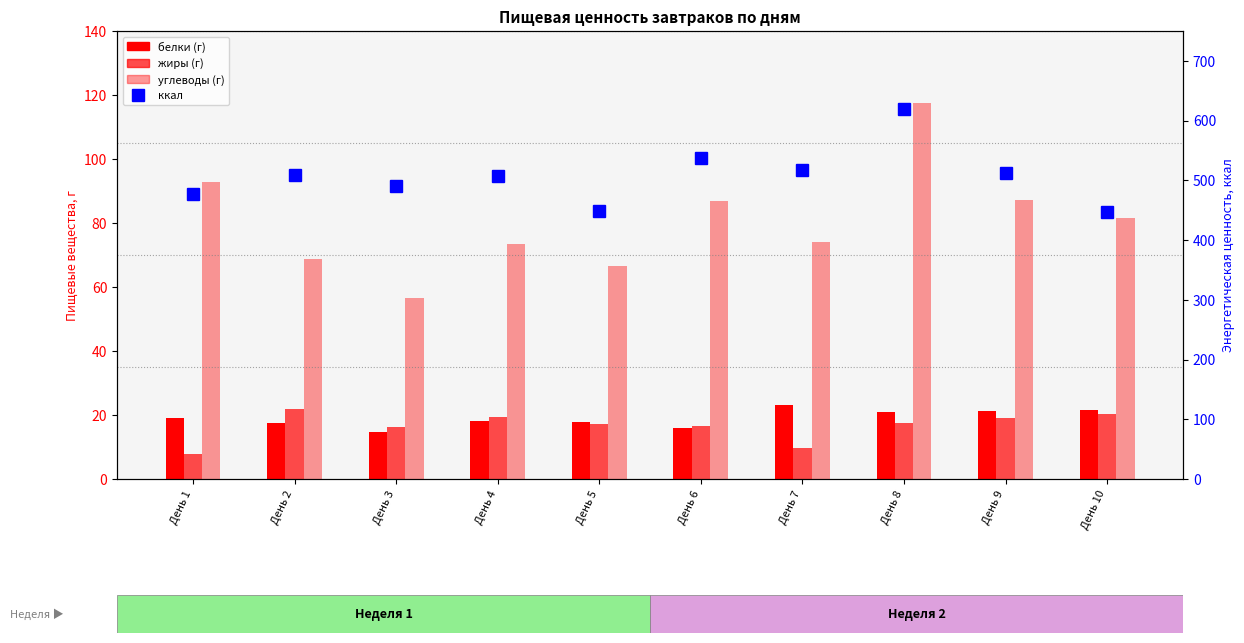

The жиры series shows 17.6 at День 8. True or false?

True